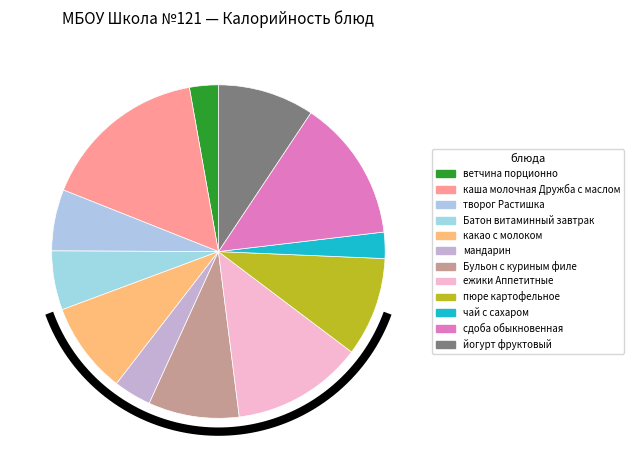

What is the change in value from какао с молоком to мандарин?

-84.1